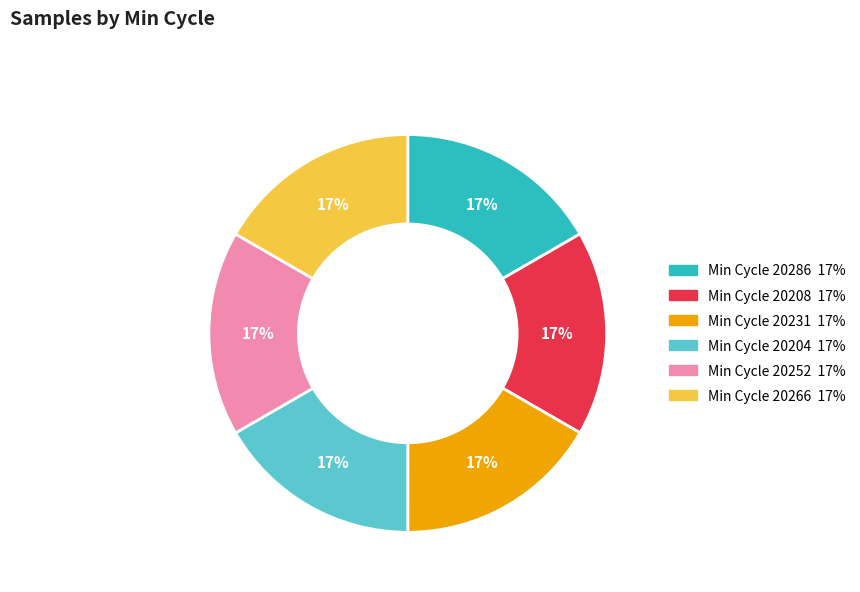

Is there any slice that represents more than half of the pie?

No